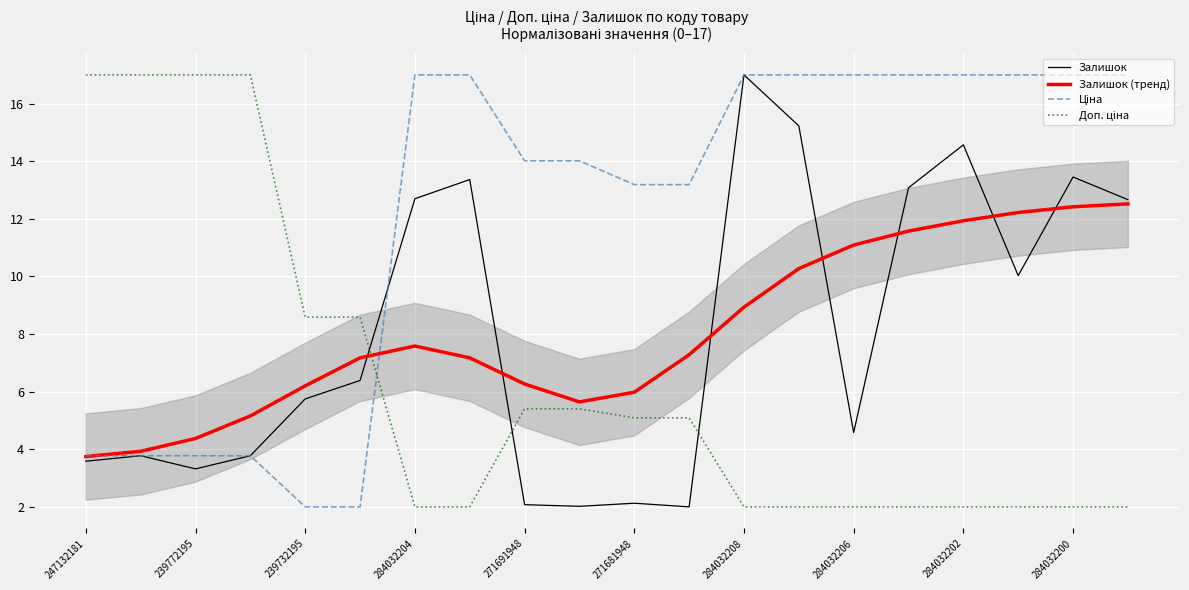

What is the sum of all Залишок values?

161.5